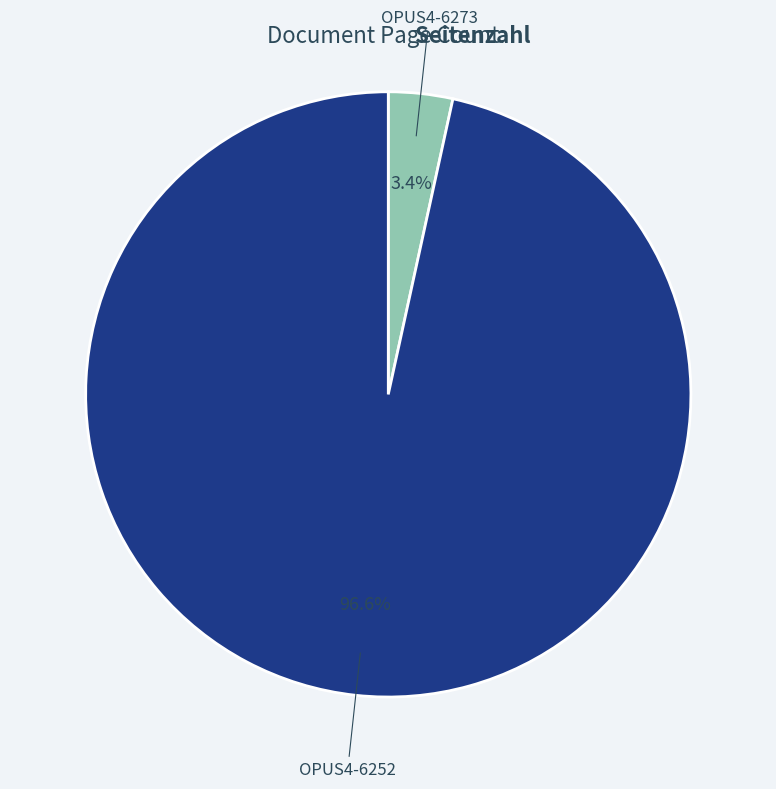

The OPUS4-6273 slice represents 3% of the pie. True or false?

True